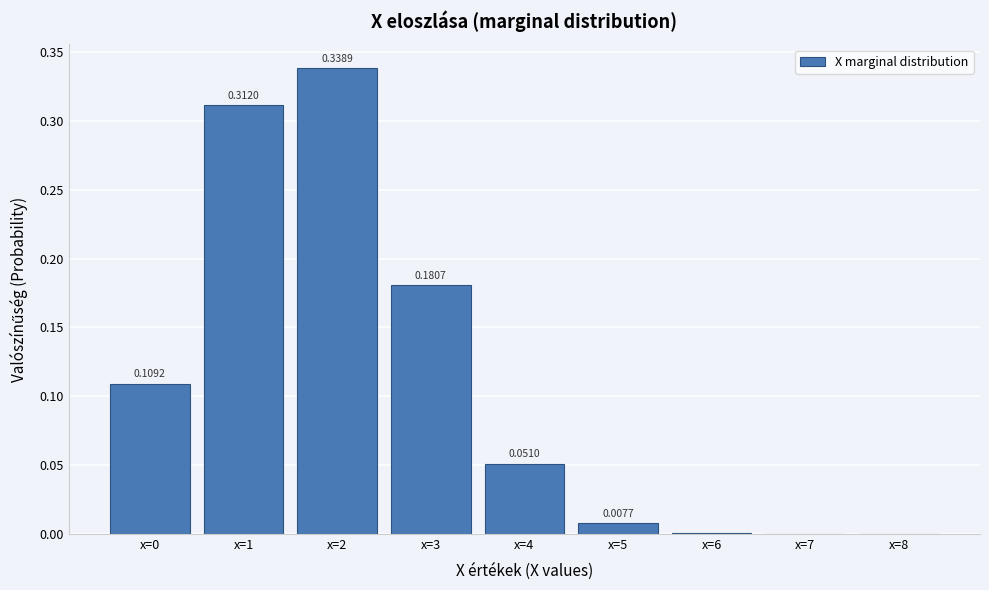

What is the sum of all values?

1.0